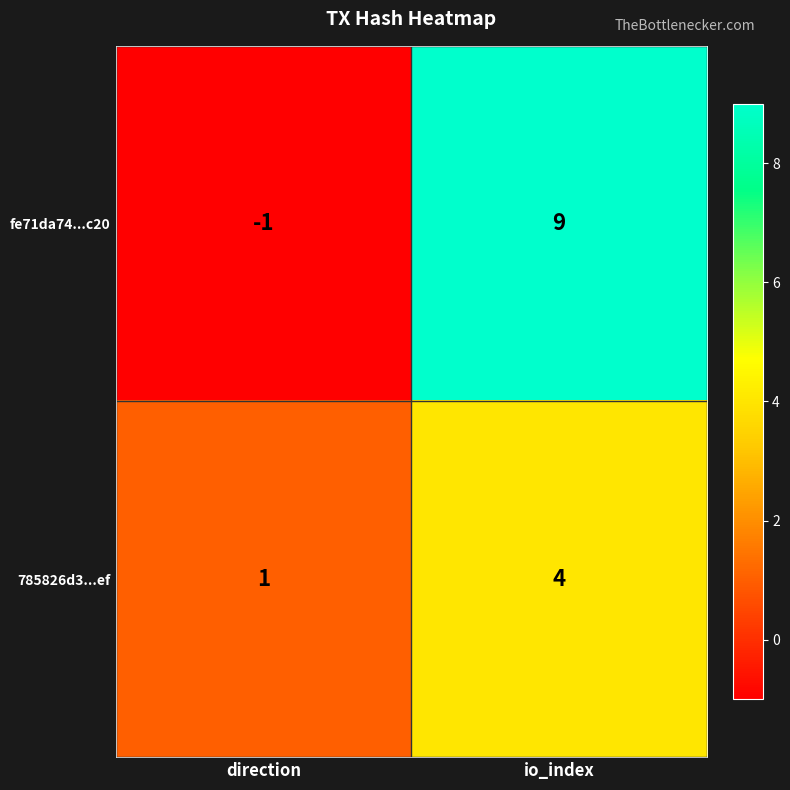

Reading left to right, list all the values displayed in this chart.

fe71da74...c20: -1	9
785826d3...ef: 1	4